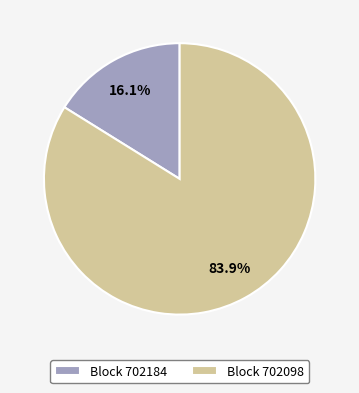

What is the ratio of the value at Block 702098 to the value at Block 702184?

5.2